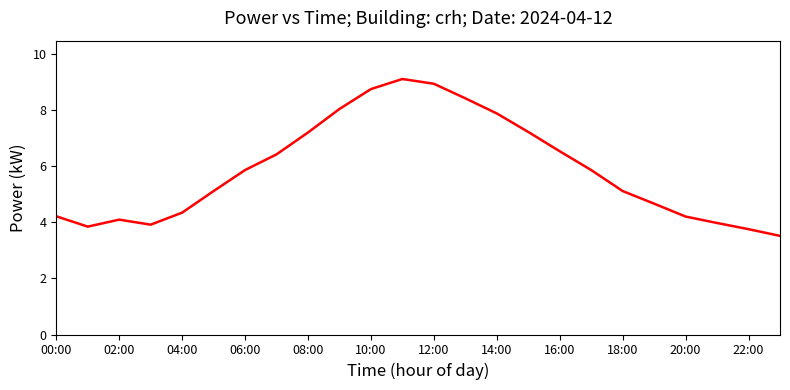

What is the average value?

5.9